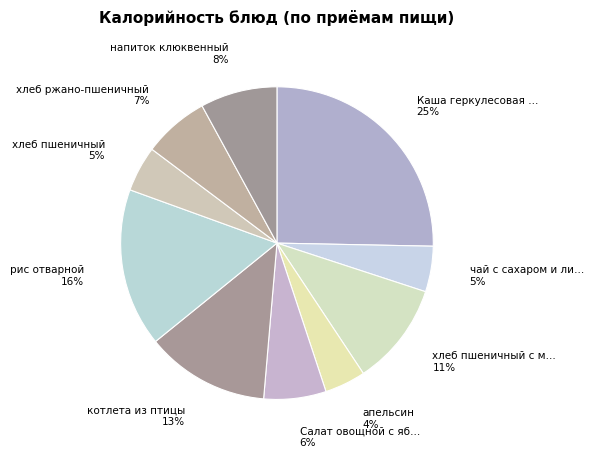

How many slices are in this pie chart?

10